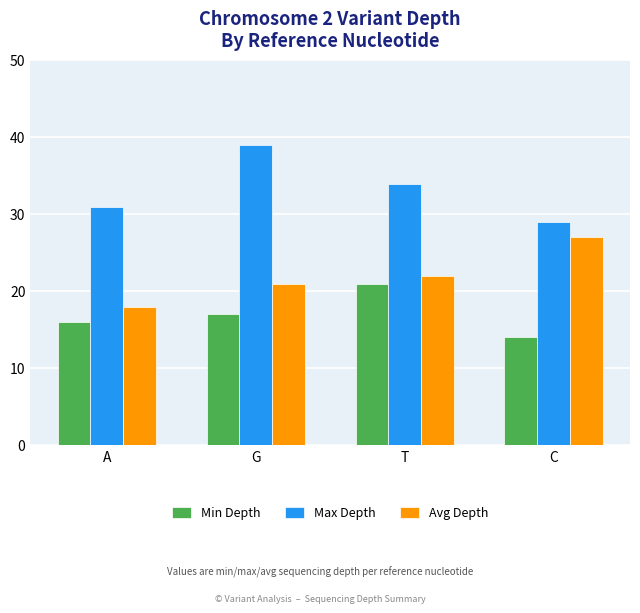

What is the label of the 3rd bar from the left?

T